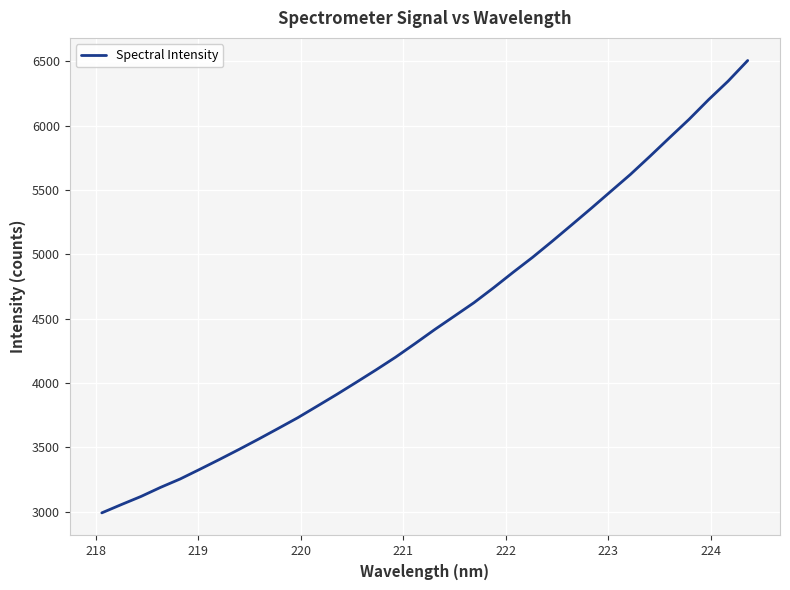

What is the difference between the maximum and minimum values?

3516.0